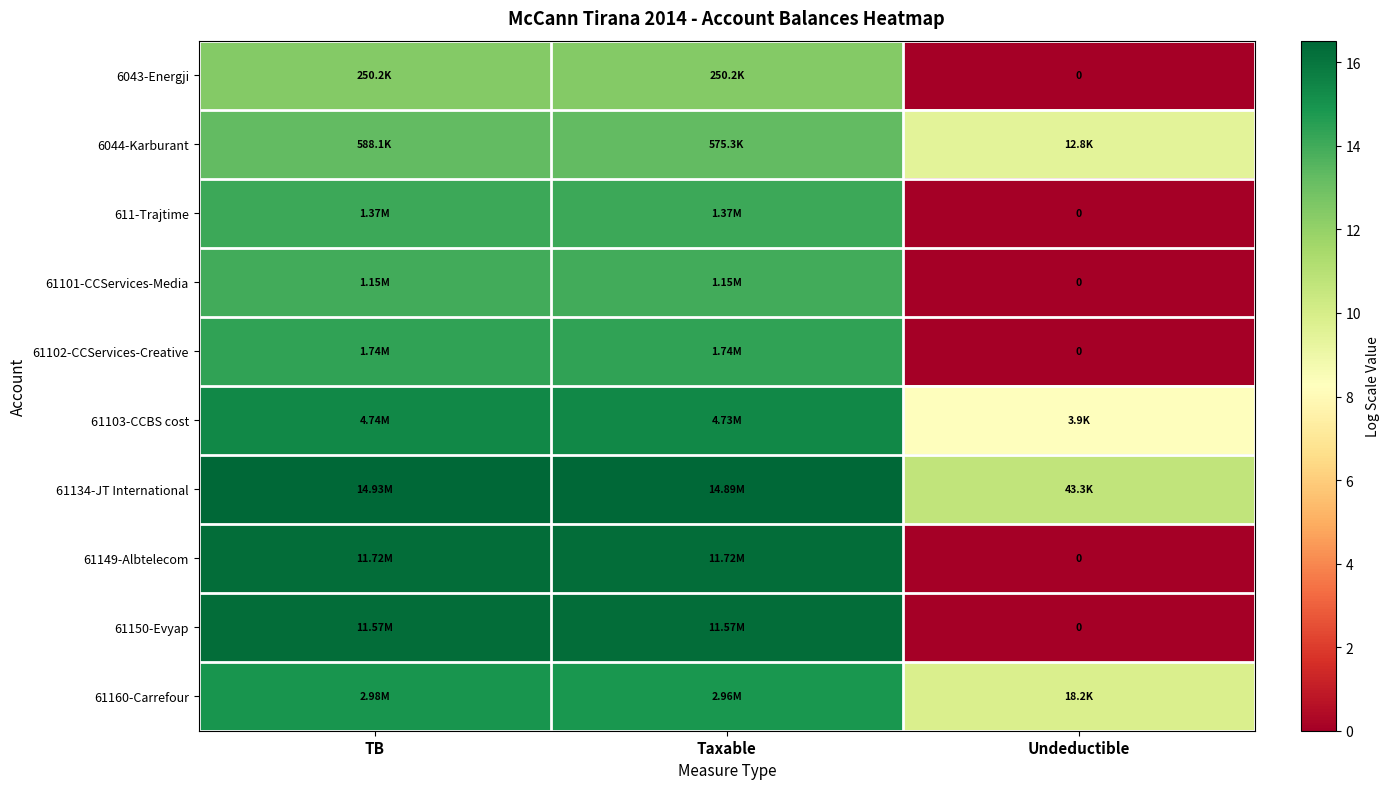

Is it true that 61160-Carrefour equals 5.7 at TB?

False